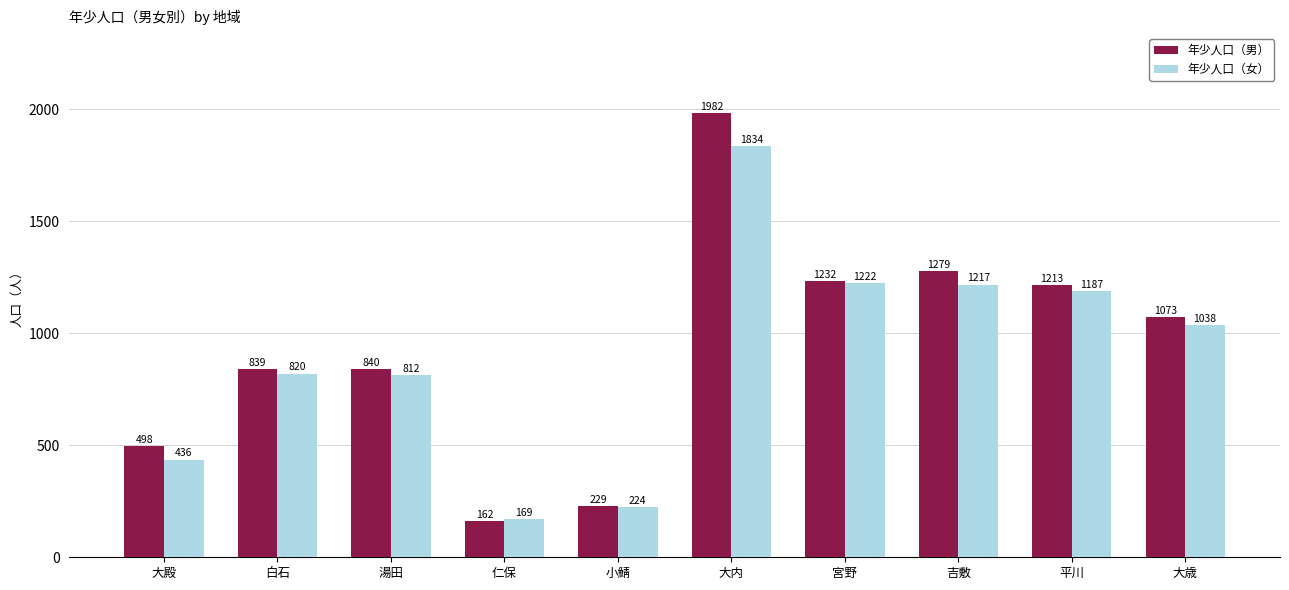

Rank the series at 仁保 from highest to lowest value.

年少人口（女）, 年少人口（男）